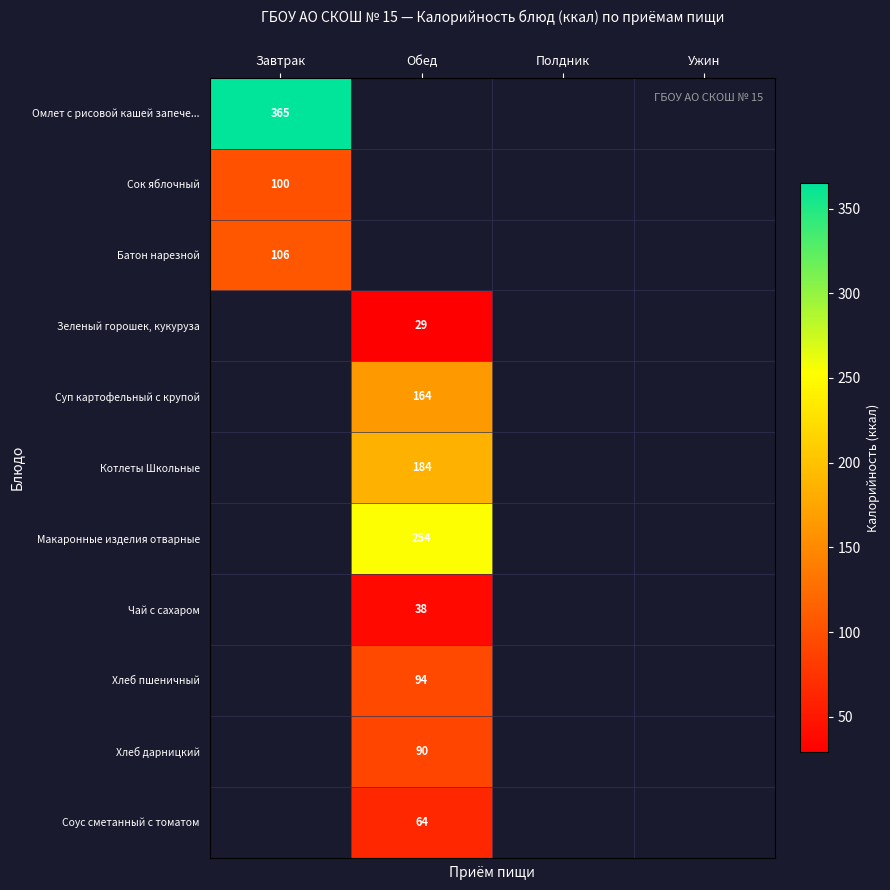

Between Ужин and Обед, which is larger?

Обед